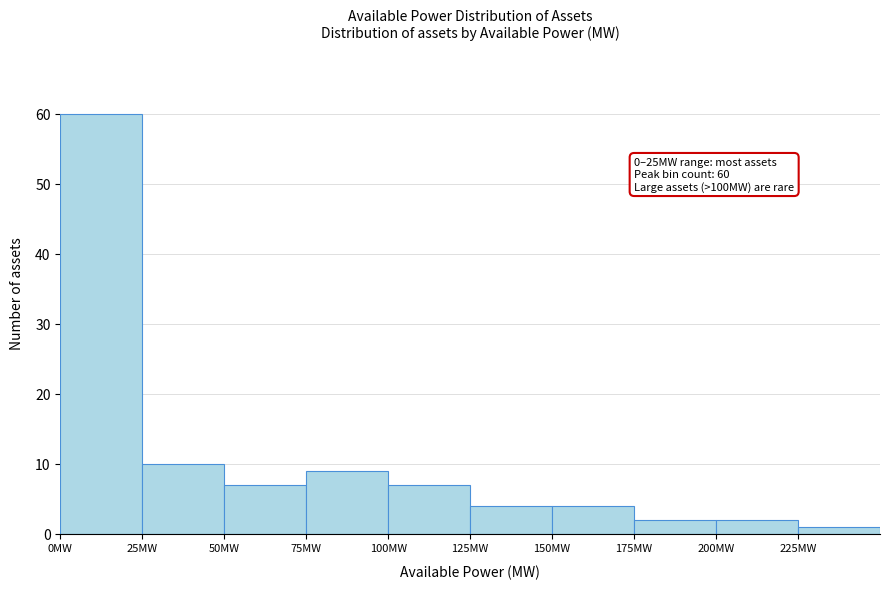

Which range on the x-axis has the tallest bar?

0 to 25